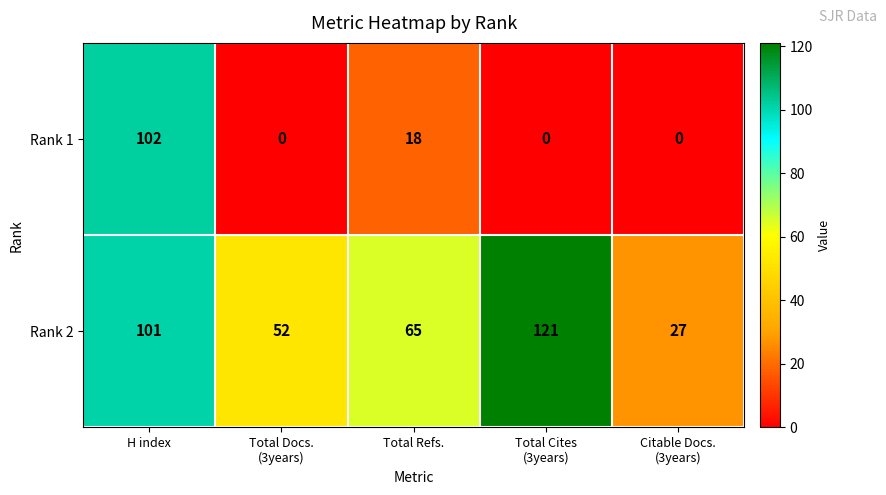

Rank the series at Total Cites
(3years) from lowest to highest value.

Rank 1, Rank 2